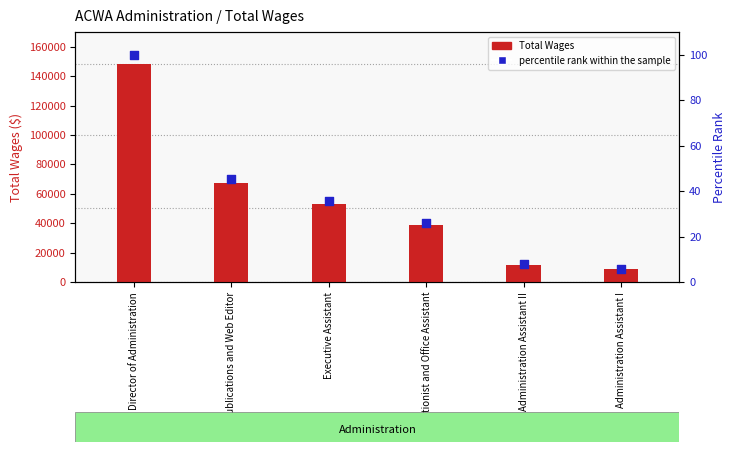

Is the value of percentile rank within the sample at Receptionist and Office Assistant greater than the value of Total Wages at Director of Administration?

No